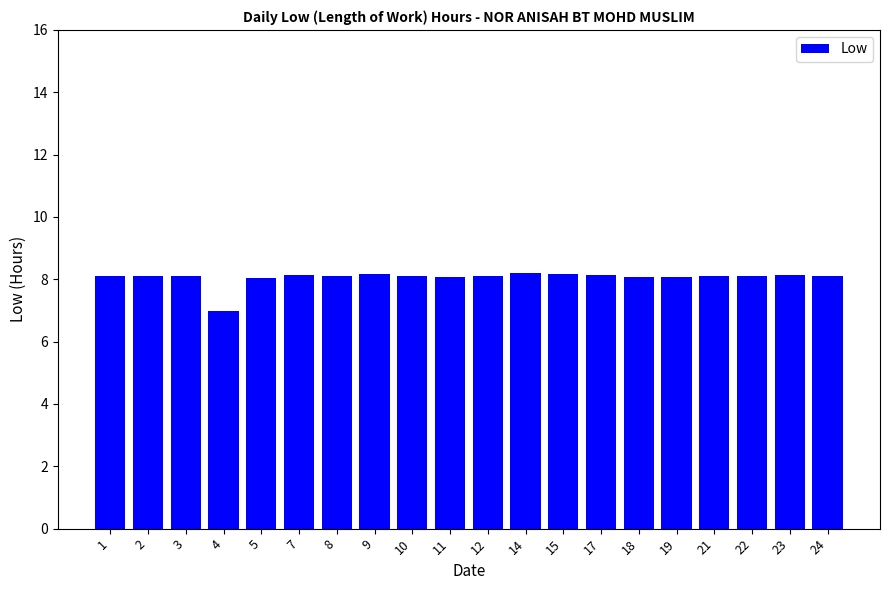

What is the greatest value displayed?

8.2